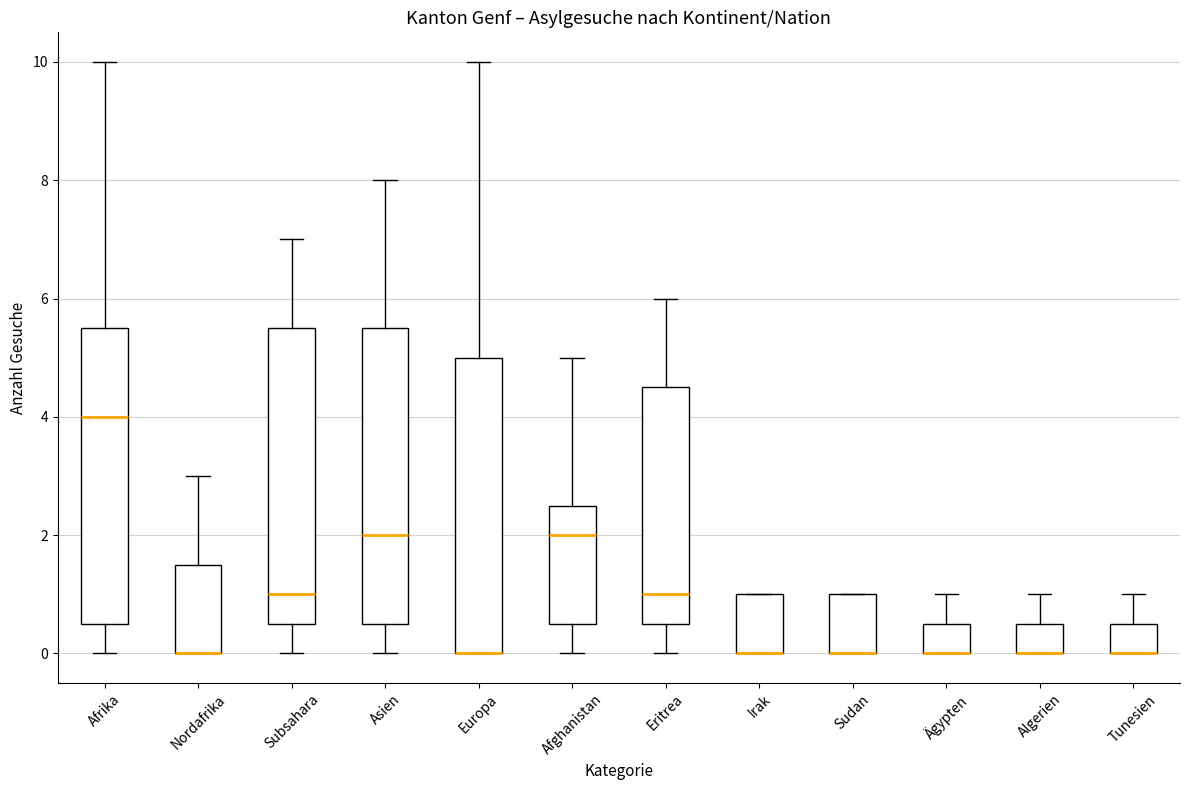

Reading left to right, read every box against the y-axis: the position of its median line, the range the box covers, and the ends of its whiskers. The values are not printed on the chart, so give them approximately, as read against the axis.

Afrika: median 4.0, box 0.6 to 5.6, whiskers 0.0 to 10.0
Nordafrika: median 0.0 (drawn on the box's lower edge), box 0.0 to 1.6, whiskers 0.0 to 3.0
Subsahara: median 1.0, box 0.6 to 5.6, whiskers 0.0 to 7.0
Asien: median 2.0, box 0.6 to 5.6, whiskers 0.0 to 8.0
Europa: median 0.0 (drawn on the box's lower edge), box 0.0 to 5.0, whiskers 0.0 to 10.0
Afghanistan: median 2.0, box 0.6 to 2.6, whiskers 0.0 to 5.0
Eritrea: median 1.0, box 0.6 to 4.6, whiskers 0.0 to 6.0
Irak: median 0.0 (drawn on the box's lower edge), box 0.0 to 1.0, whiskers 0.0 to 1.0
Sudan: median 0.0 (drawn on the box's lower edge), box 0.0 to 1.0, whiskers 0.0 to 1.0
Ägypten: median 0.0 (drawn on the box's lower edge), box 0.0 to 0.6, whiskers 0.0 to 1.0
Algerien: median 0.0 (drawn on the box's lower edge), box 0.0 to 0.6, whiskers 0.0 to 1.0
Tunesien: median 0.0 (drawn on the box's lower edge), box 0.0 to 0.6, whiskers 0.0 to 1.0